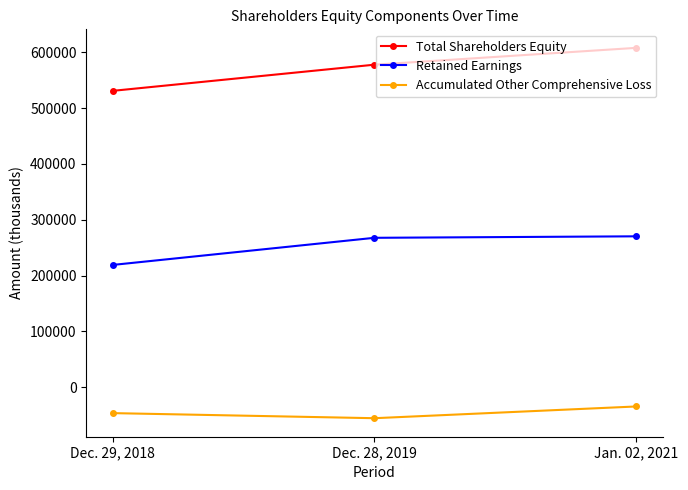

Which series changed the most between Dec. 28, 2019 and Jan. 02, 2021?

Total Shareholders Equity